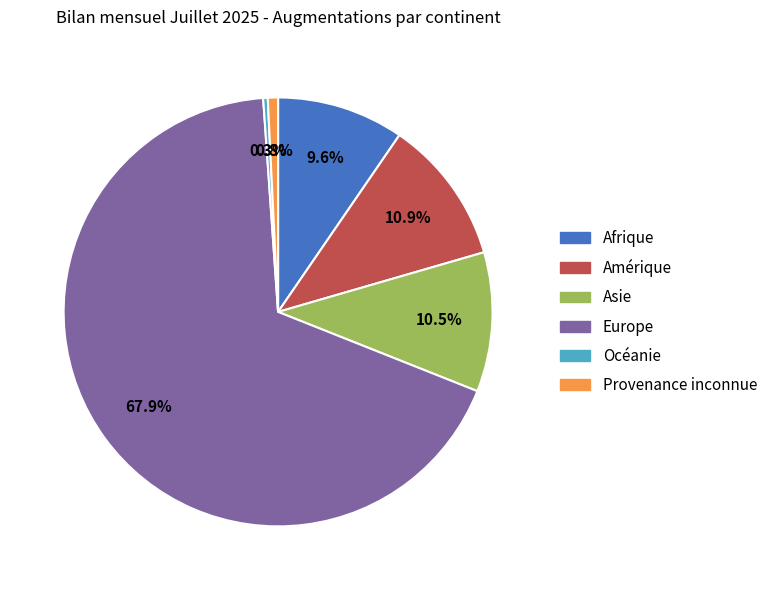

Which slice represents more than half of the pie?

Europe